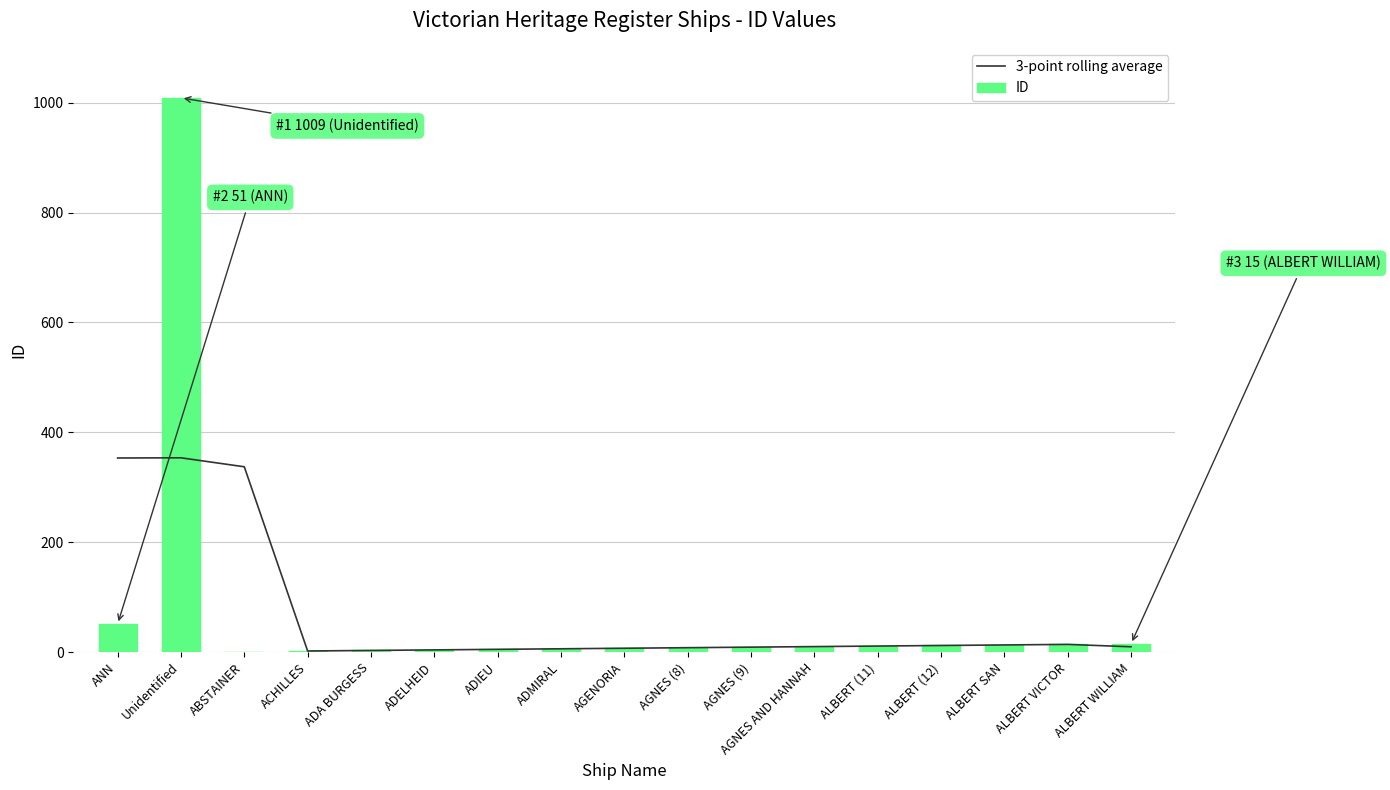

What is the label of the 3rd bar from the left?

ABSTAINER